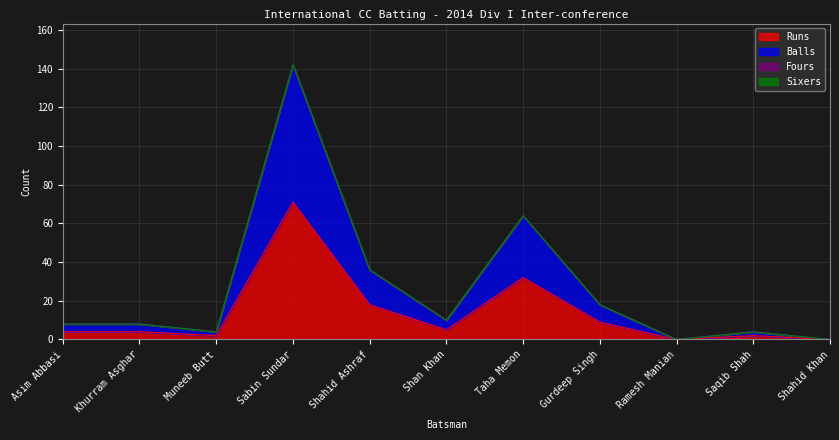

What is the spread (max minus min) of values at Khurram Asghar?

4